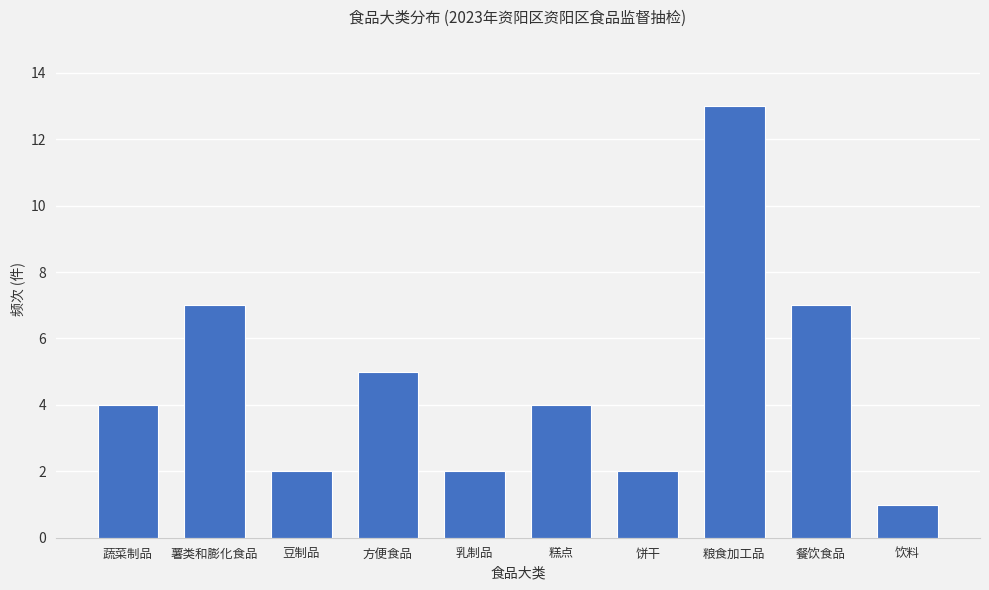

Reading left to right, what are all the values shown in this chart?

4	7	2	5	2	4	2	13	7	1